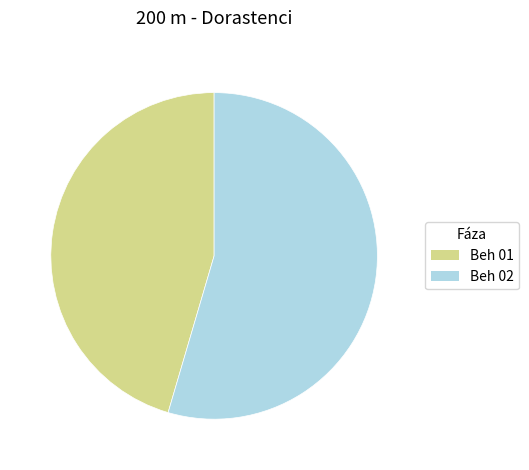

Is it true that Beh 02 is 60% of the pie?

False